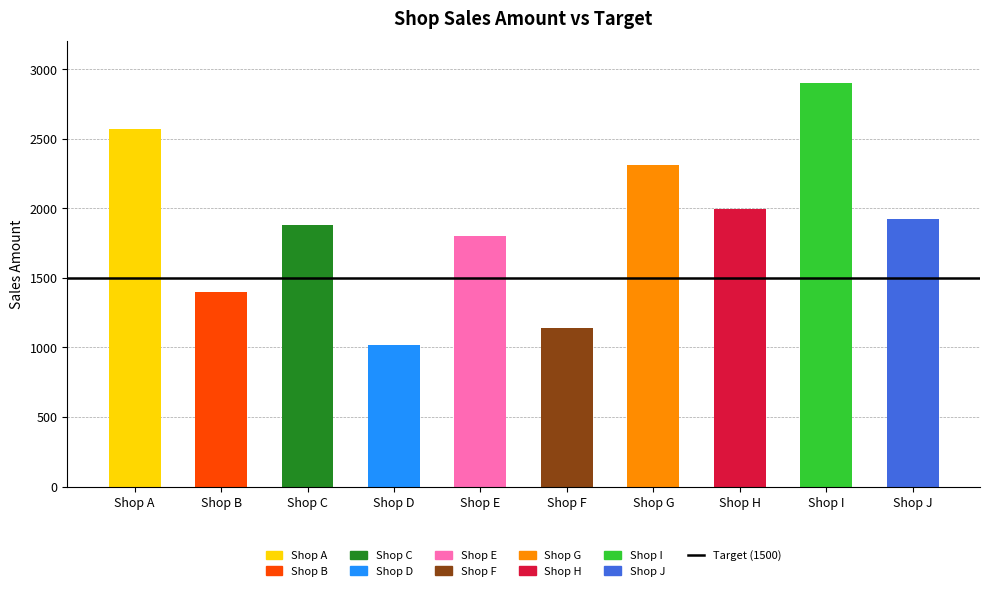

What is the ratio of the value at Shop F to the value at Shop E?

0.6